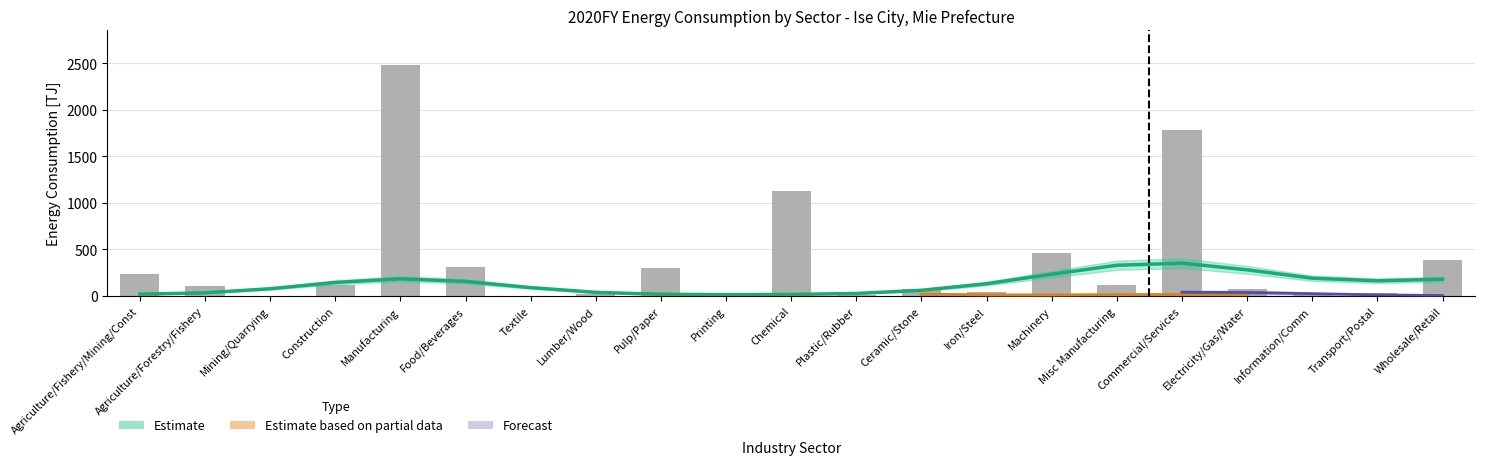

How many values exceed 108?

11